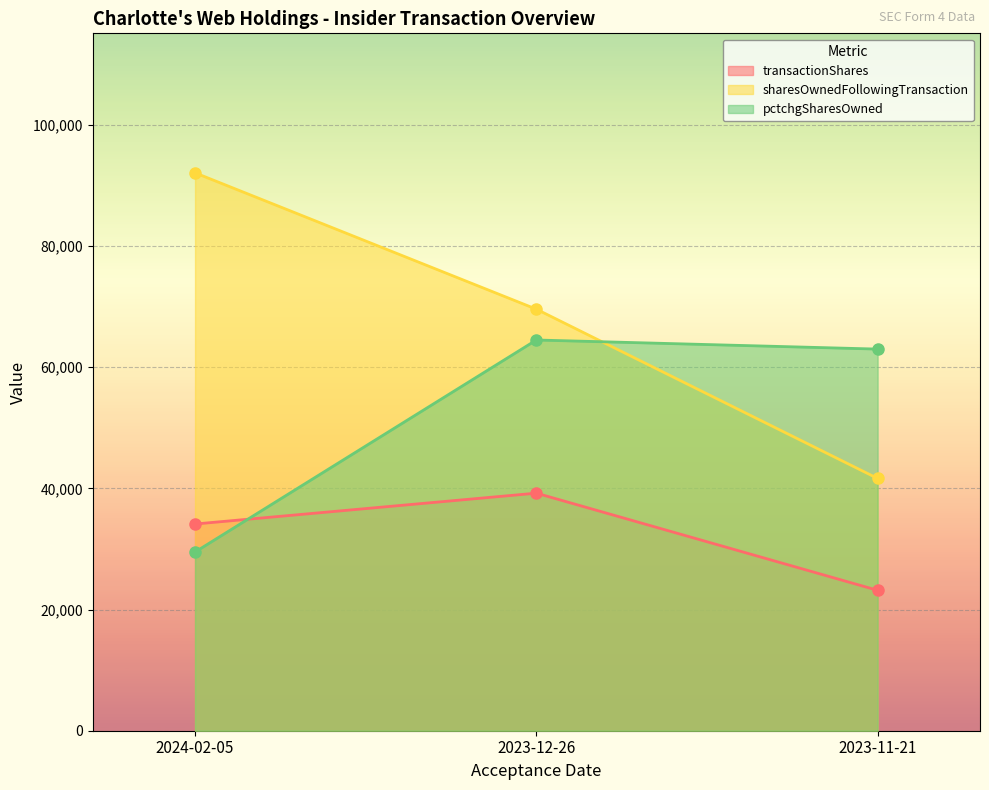

At which label does sharesOwnedFollowingTransaction first exceed 69589?

2024-02-05